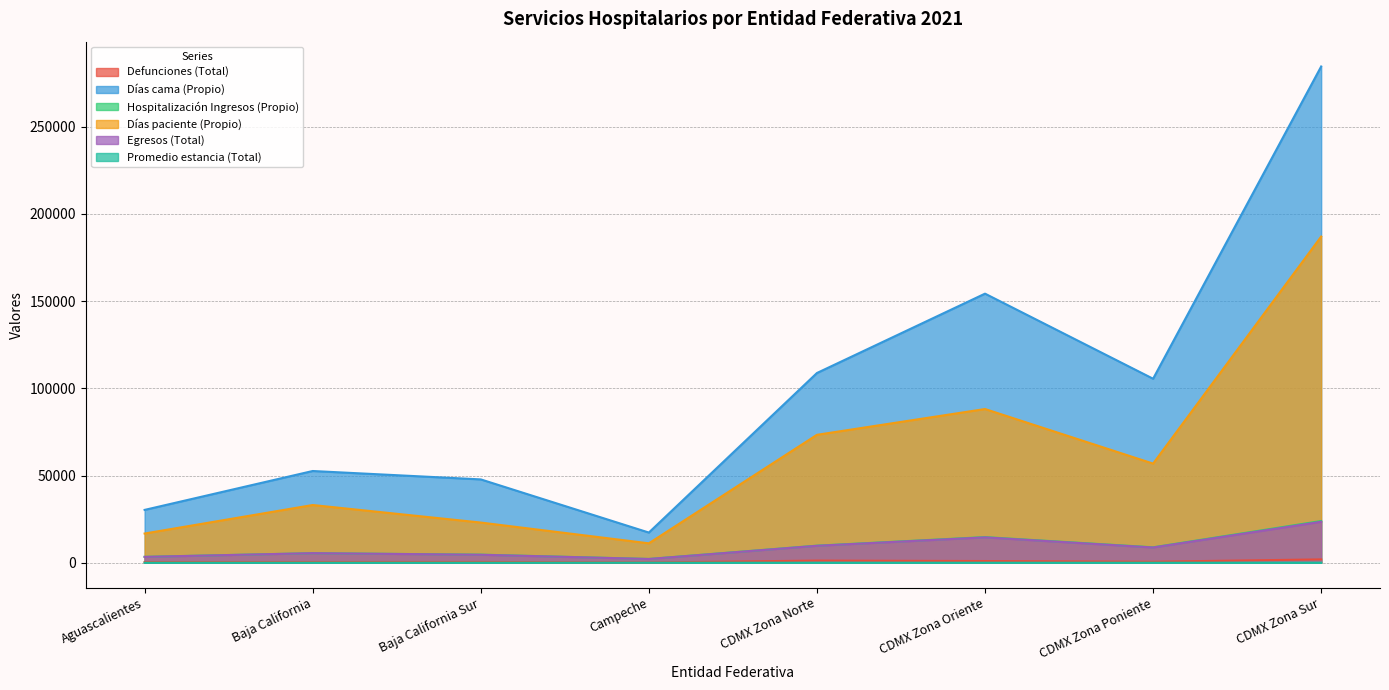

At which category does Días cama (Propio) reach its first local peak?

Baja California